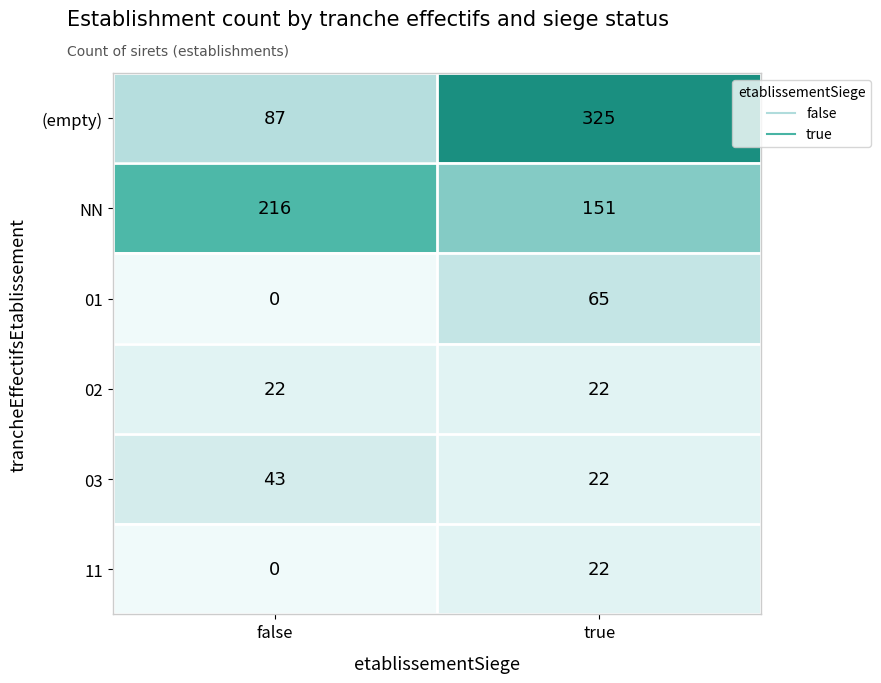

Count the number of data series in this chart.

6